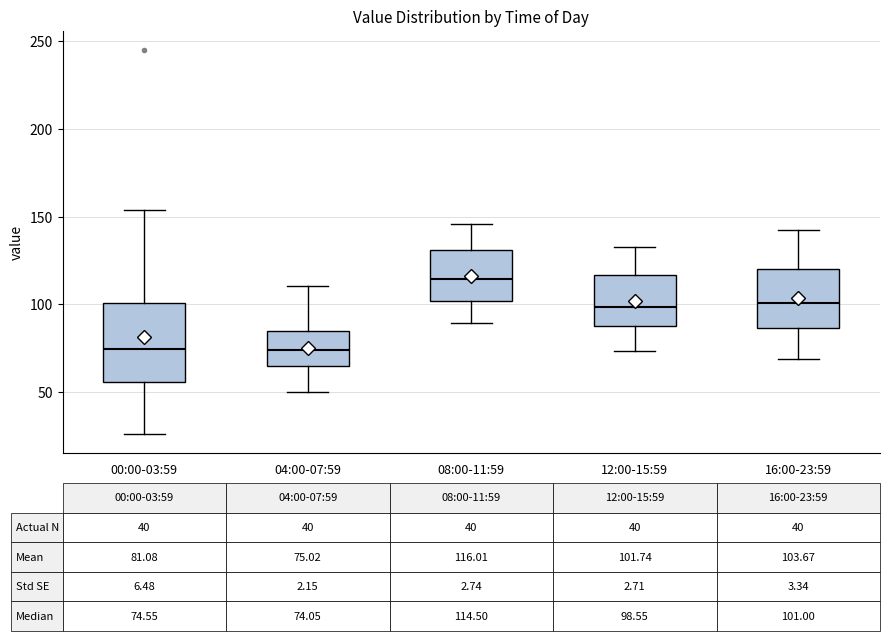

Comparing the boxes themselves (not the whiskers), which one is the tallest?

00:00-03:59